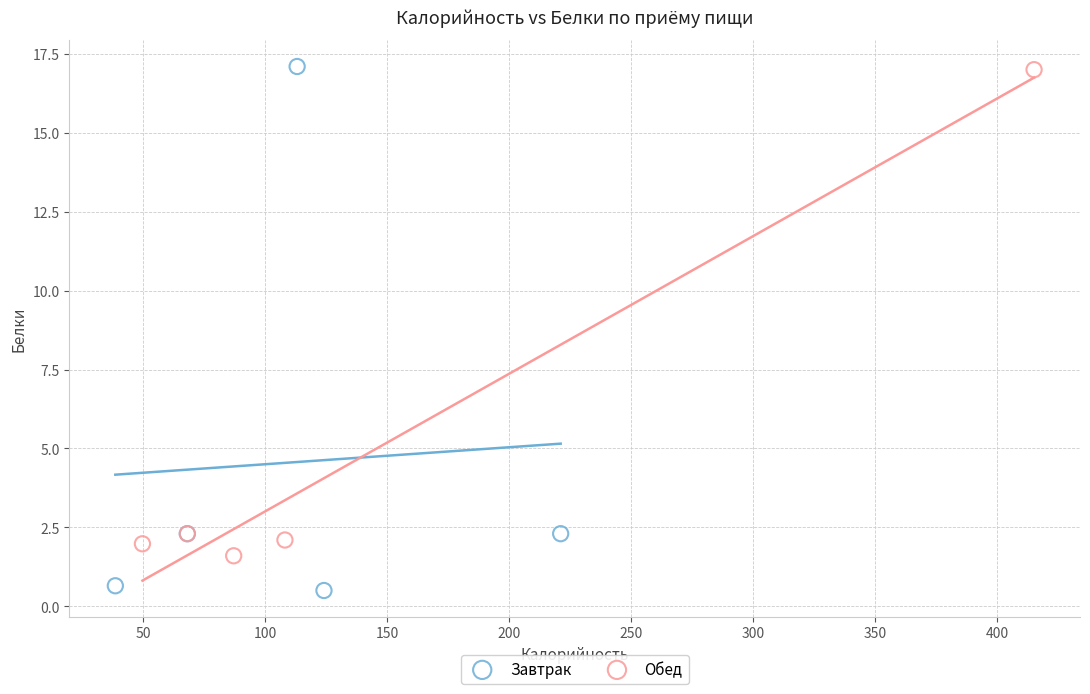

Which series has the widest spread of Y values?

Завтрак